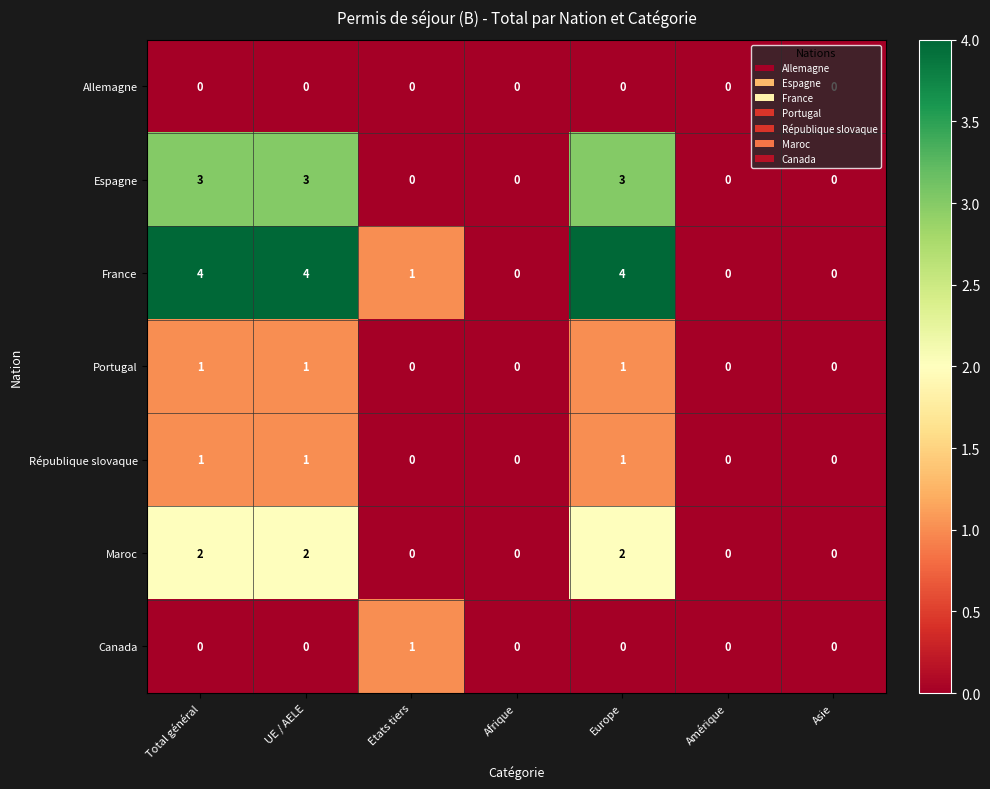

What is the sum of all Espagne values?

9